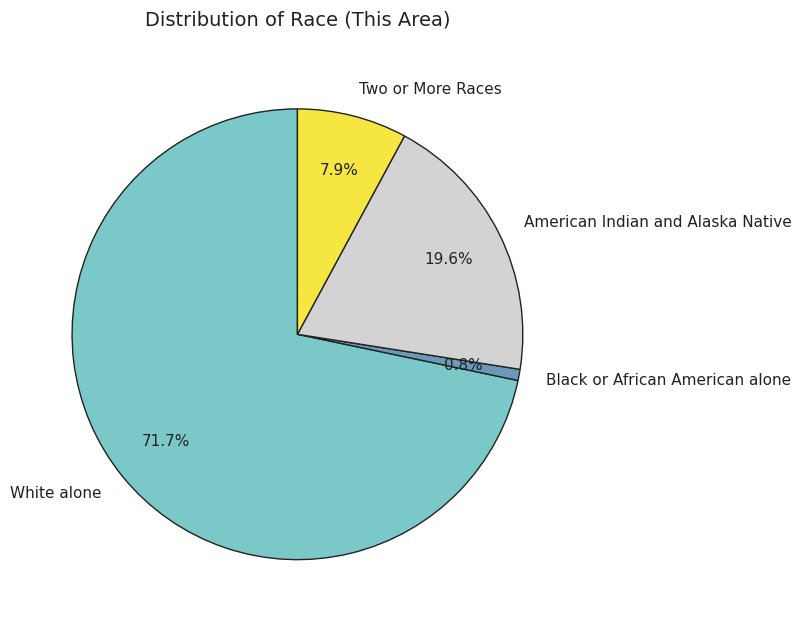

Which category has the smallest portion of the pie?

Black or African American alone